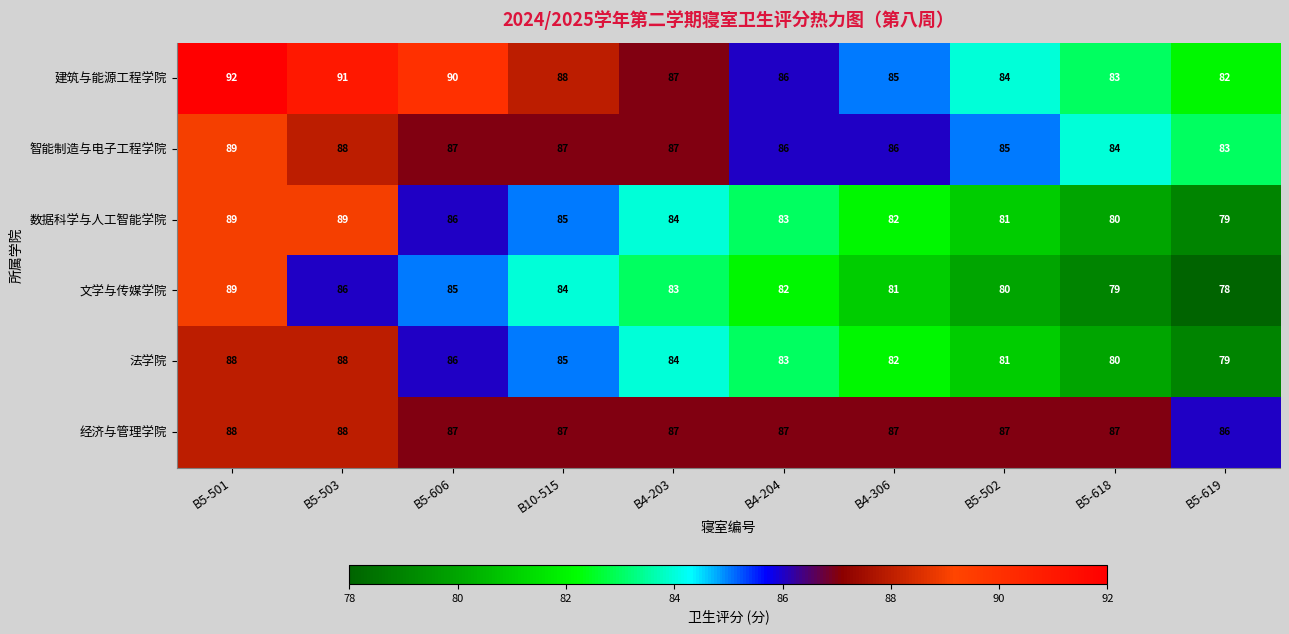

What is the smallest value displayed?

78